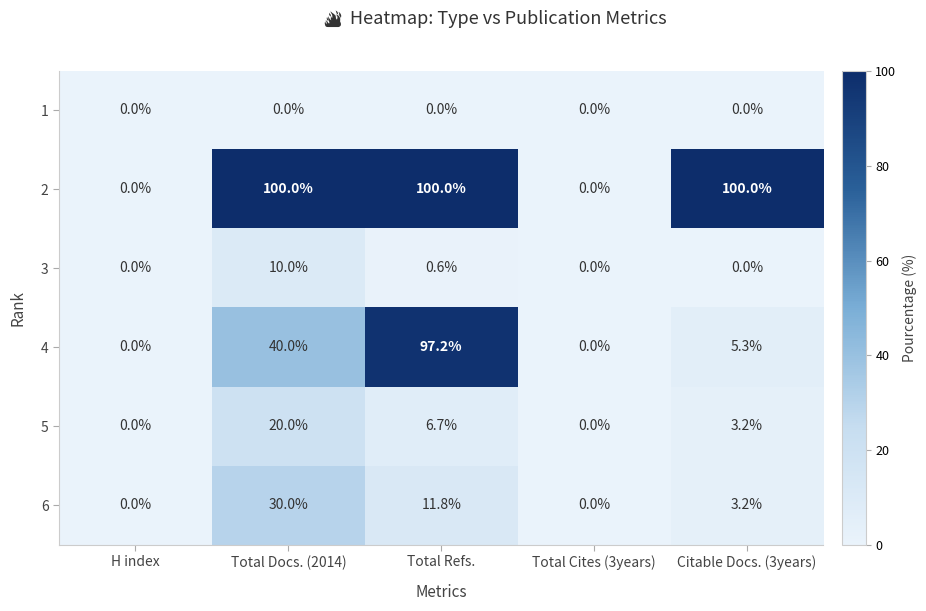

At how many categories does at least one series exceed 46?

3